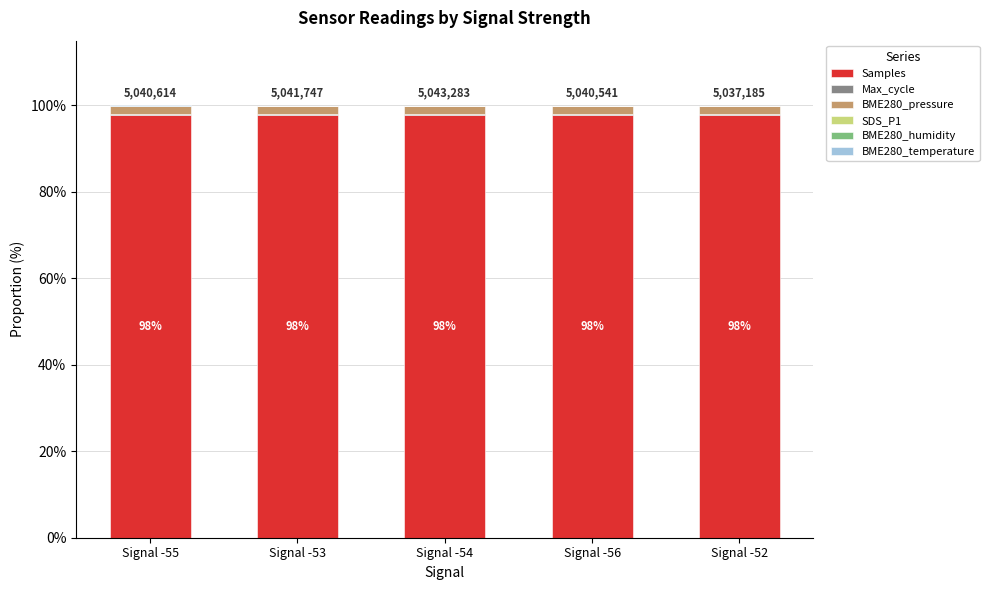

What is the highest value of the Samples series?

97.7